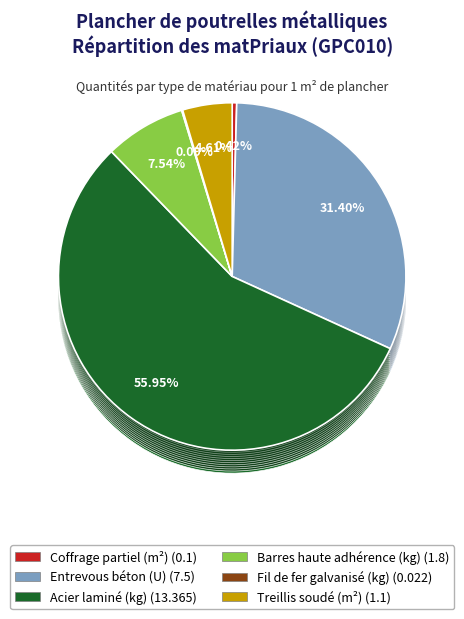

Which has a higher value, Treillis soudé (m²) or Acier laminé (kg)?

Acier laminé (kg)